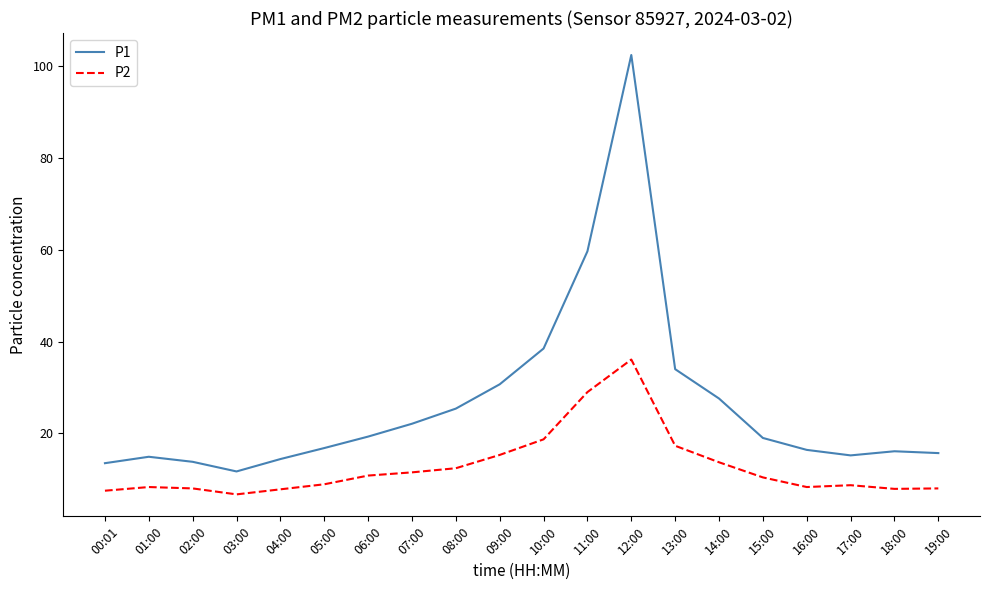

True or false: P1 has a value of 102.5 at 12:00.

True